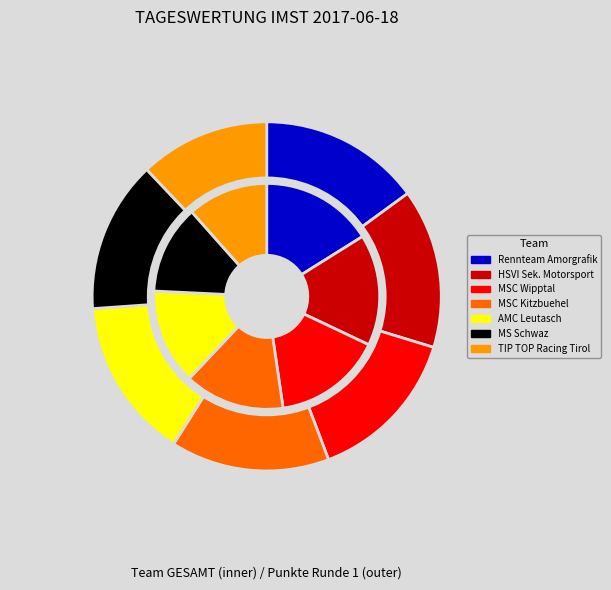

The 6 slice represents 12% of the pie. True or false?

True